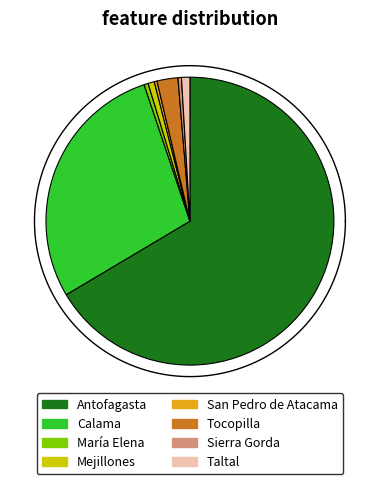

How much of the chart is everything except Tocopilla?

97.7%